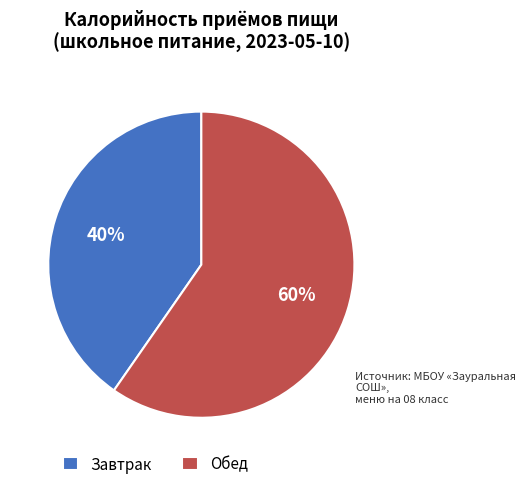

Which slice is the smallest?

Завтрак